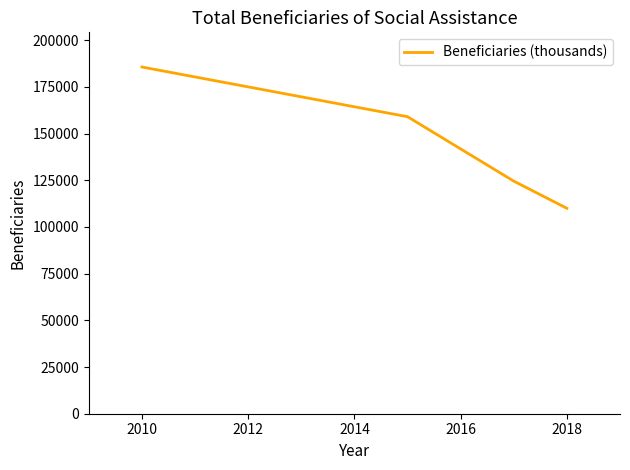

Reading left to right, transcribe all the data shown in this chart.

185627	159016	124527	109985